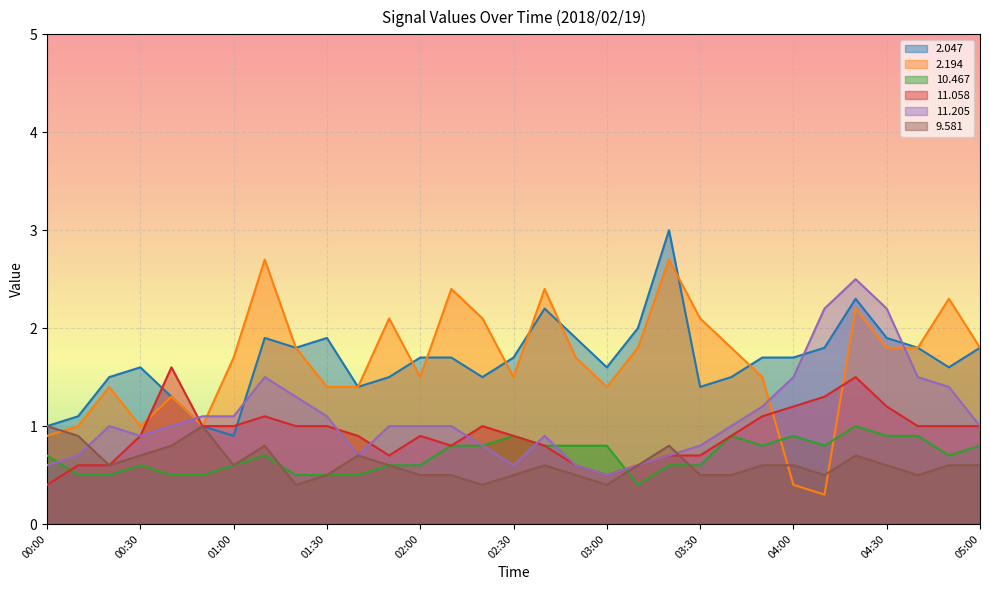

Which category has the highest value in the  10.467 series?

04:20